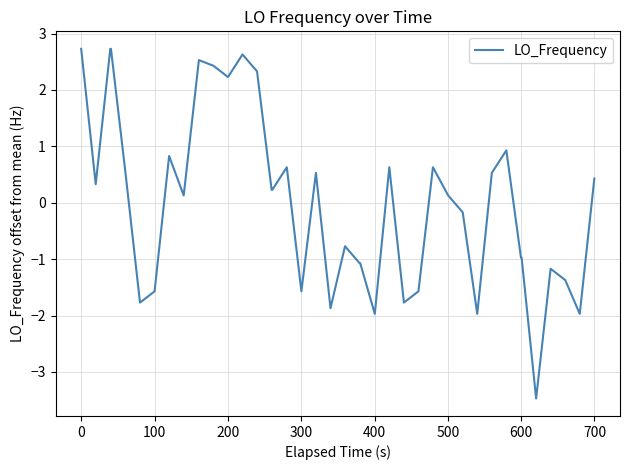

What is the greatest value displayed?

2.7